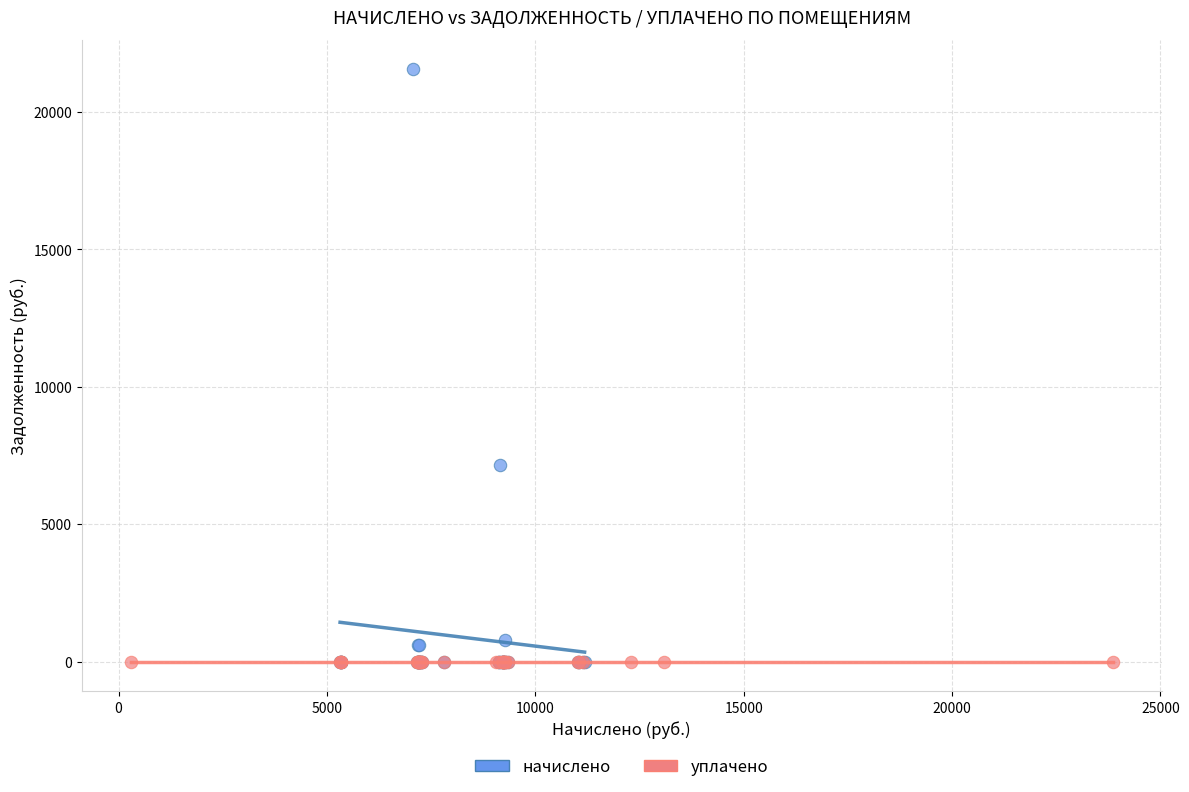

Which series has the widest spread of Y values?

начислено